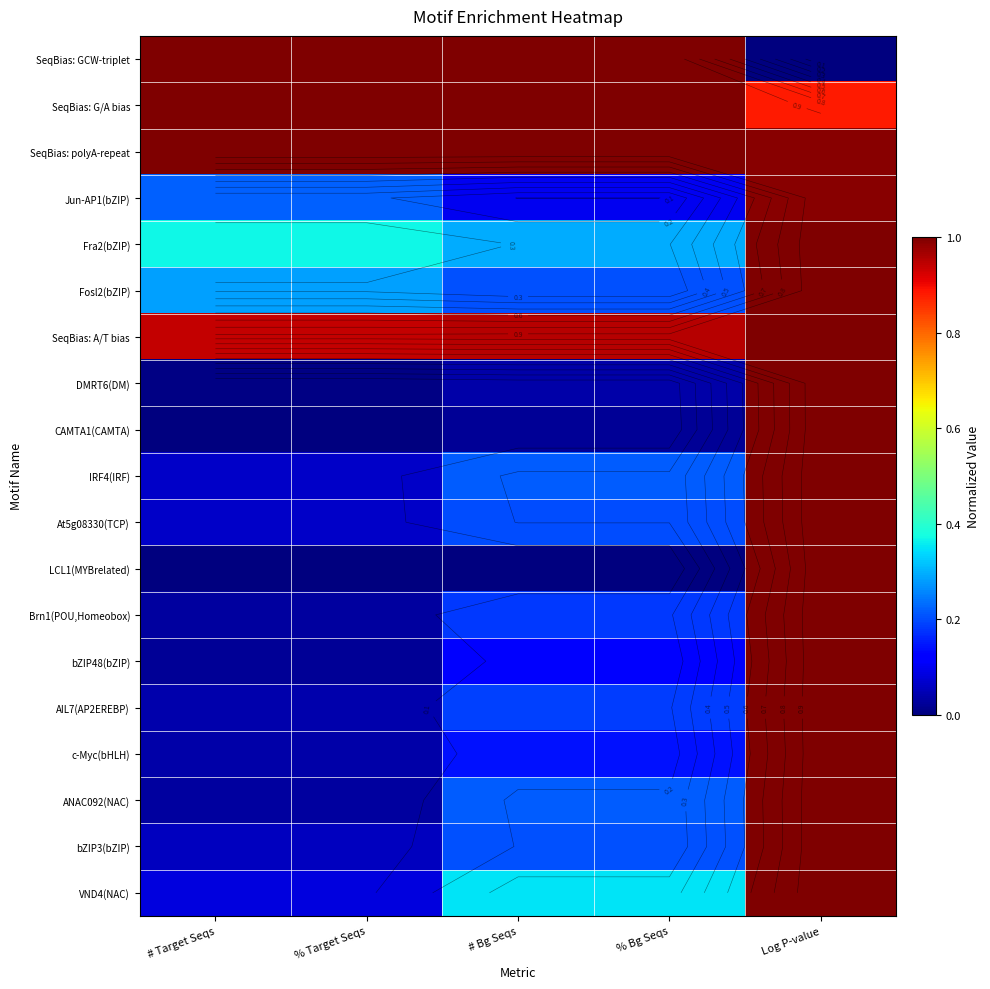

What is the average value of the Fra2(bZIP) series?

0.5